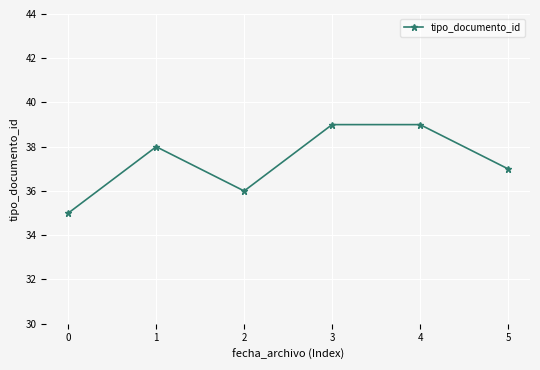

What is the value of the 1st point from the left?

35